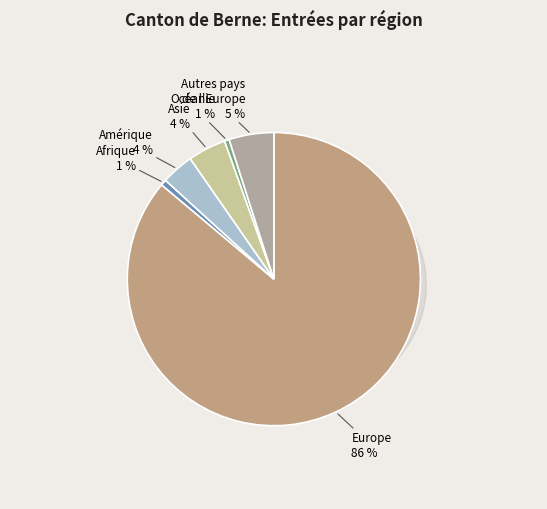

How many segments does this pie chart have?

6